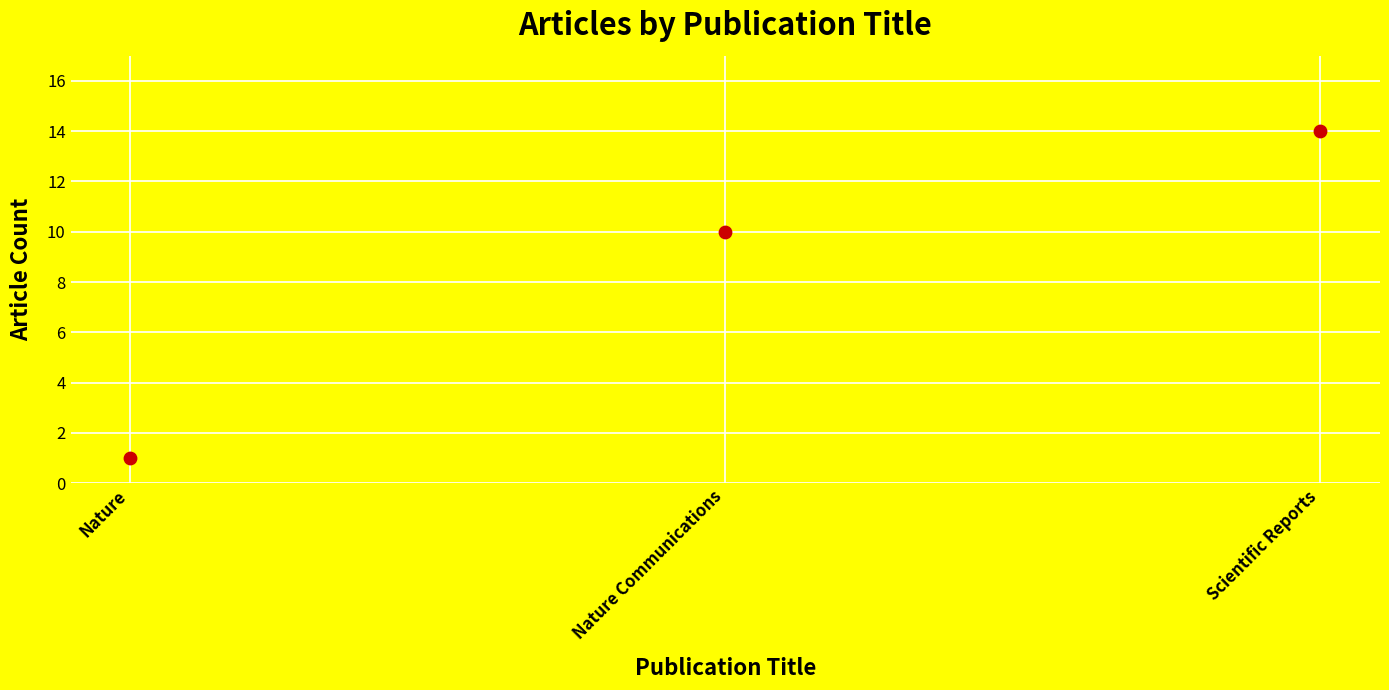

What Y value in the scatter plot is closest to 7?

10